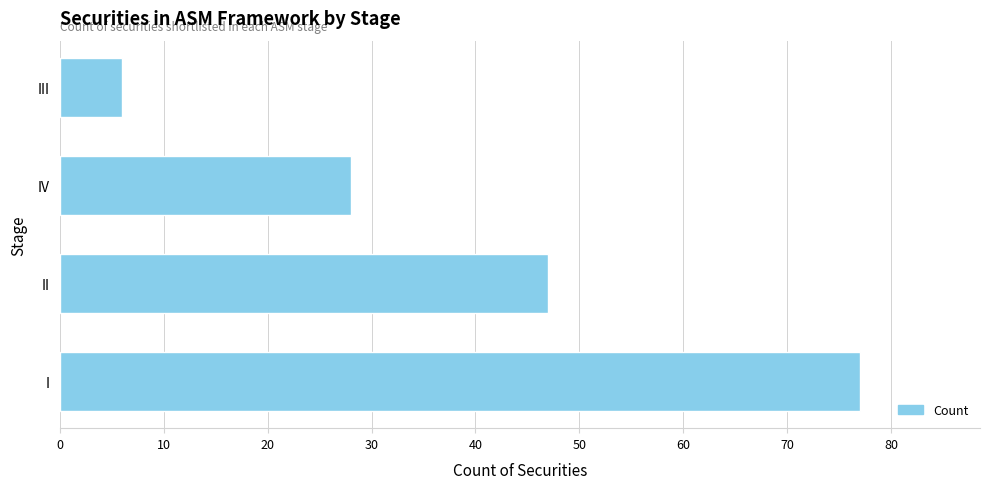

Which label corresponds to the smallest value in the chart?

III